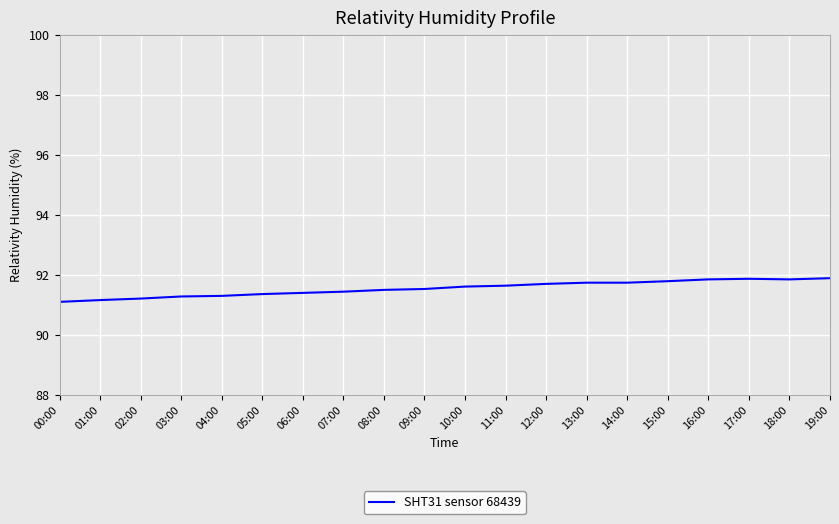

The value at 09:00 is 91.5. True or false?

True